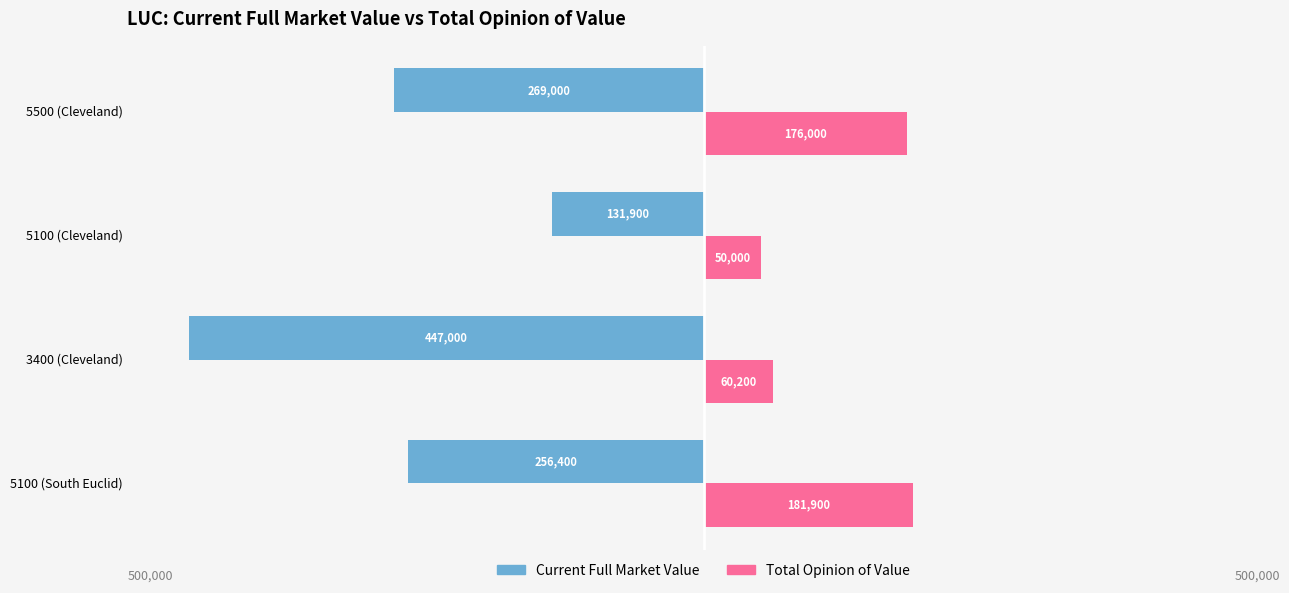

What are all the series names shown in the legend?

Current Full Market Value, Total Opinion of Value